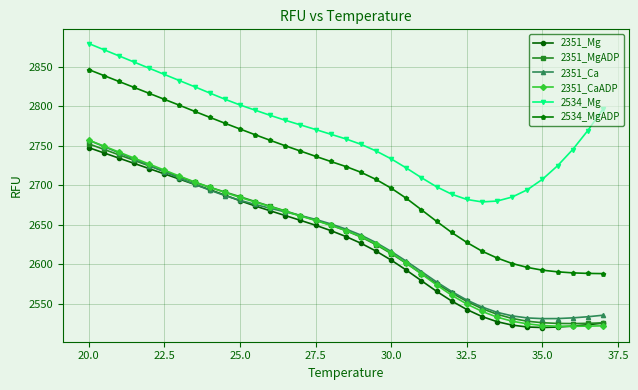

What is the minimum value shown in the chart?

2519.9